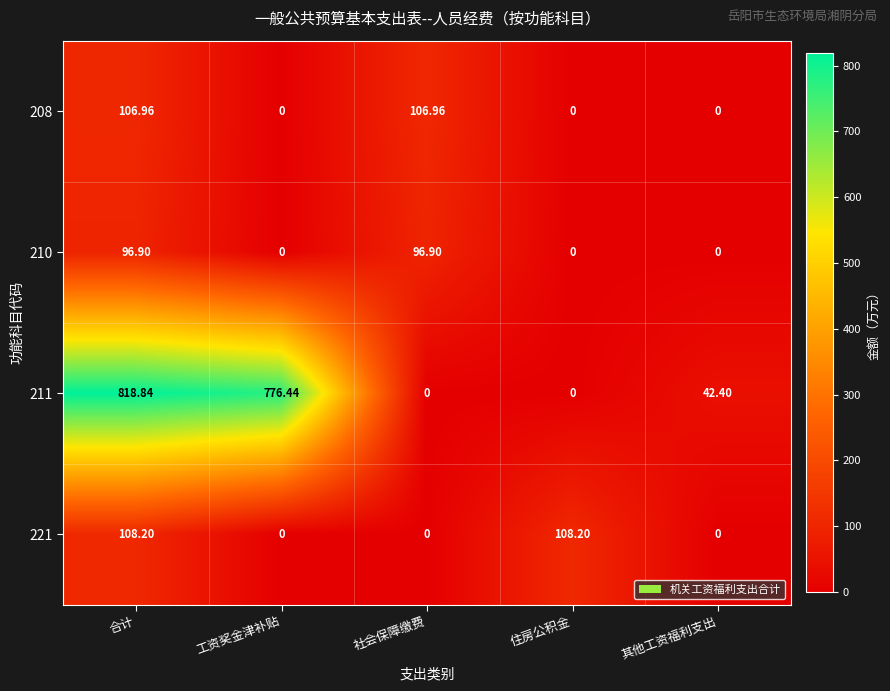

How many distinct data groups are displayed?

4